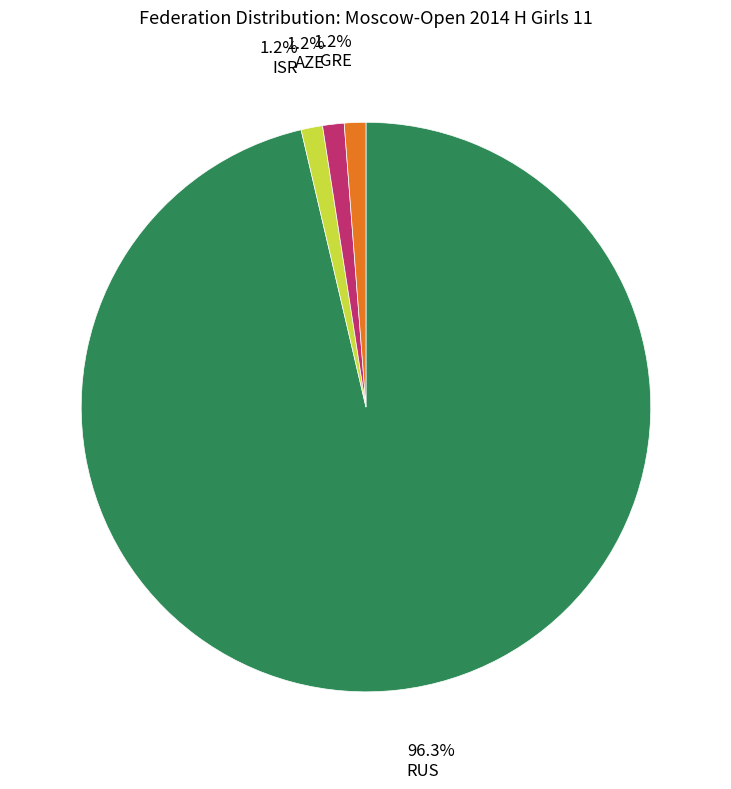

To the nearest percent, what percentage of the pie is AZE?

1%